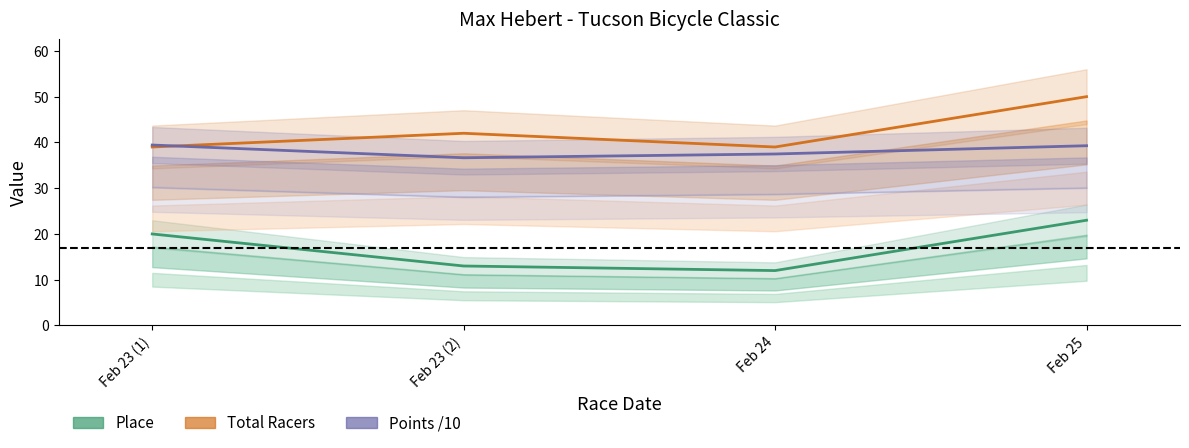

What is the total value across all series at Feb 23 (1)?

98.4